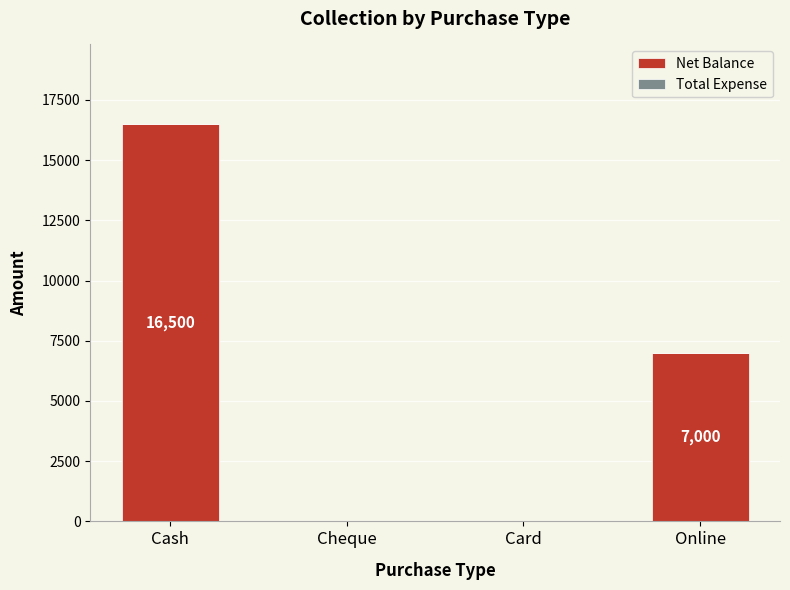

Is it true that the value at Cash is 5456?

False